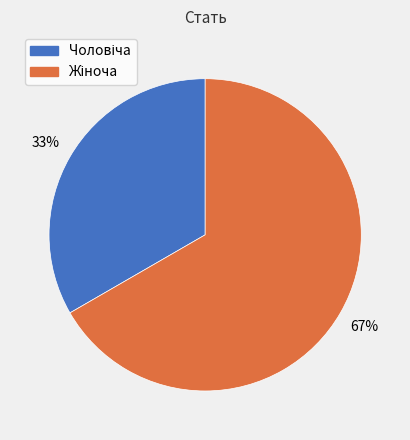

To the nearest percent, what is the average slice percentage?

50%